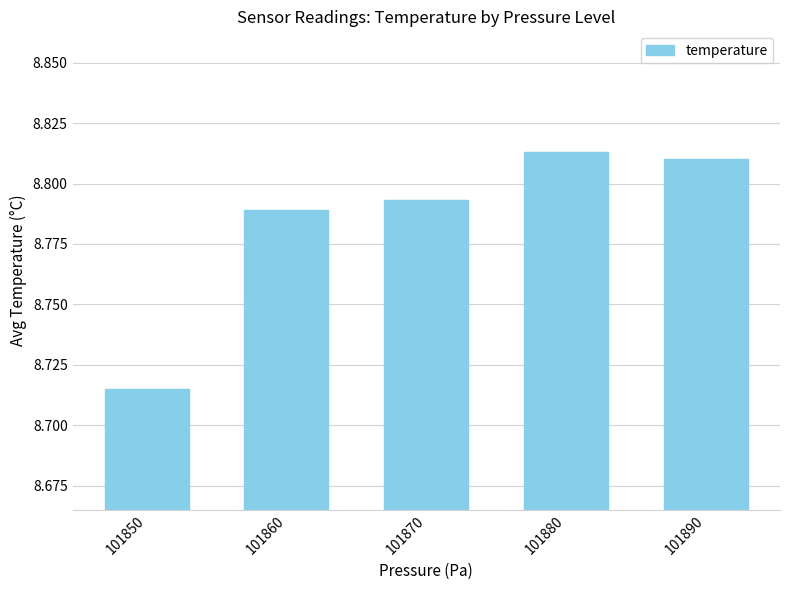

What is the difference between the maximum and minimum values?

0.1